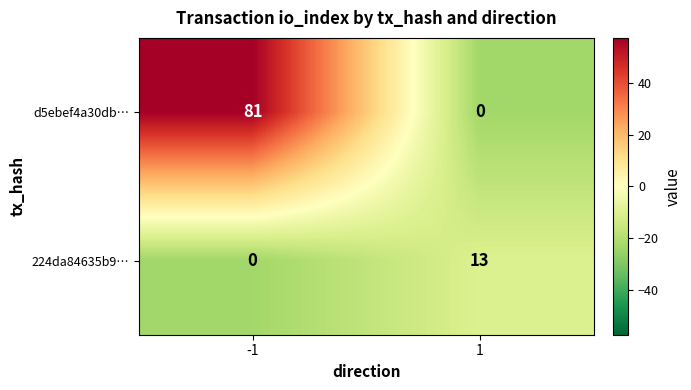

What is the difference between the 224da84635b9… values at -1 and 1?

13